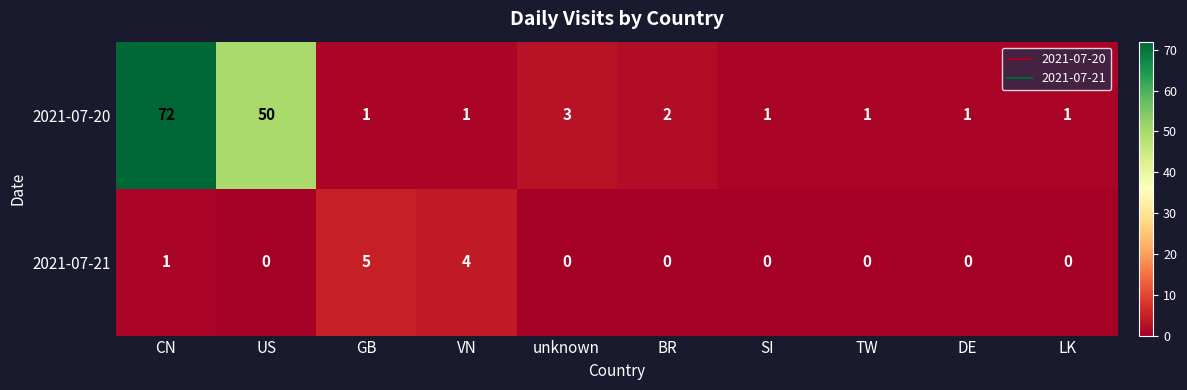

Rank the series by their maximum value, from highest to lowest.

2021-07-20, 2021-07-21